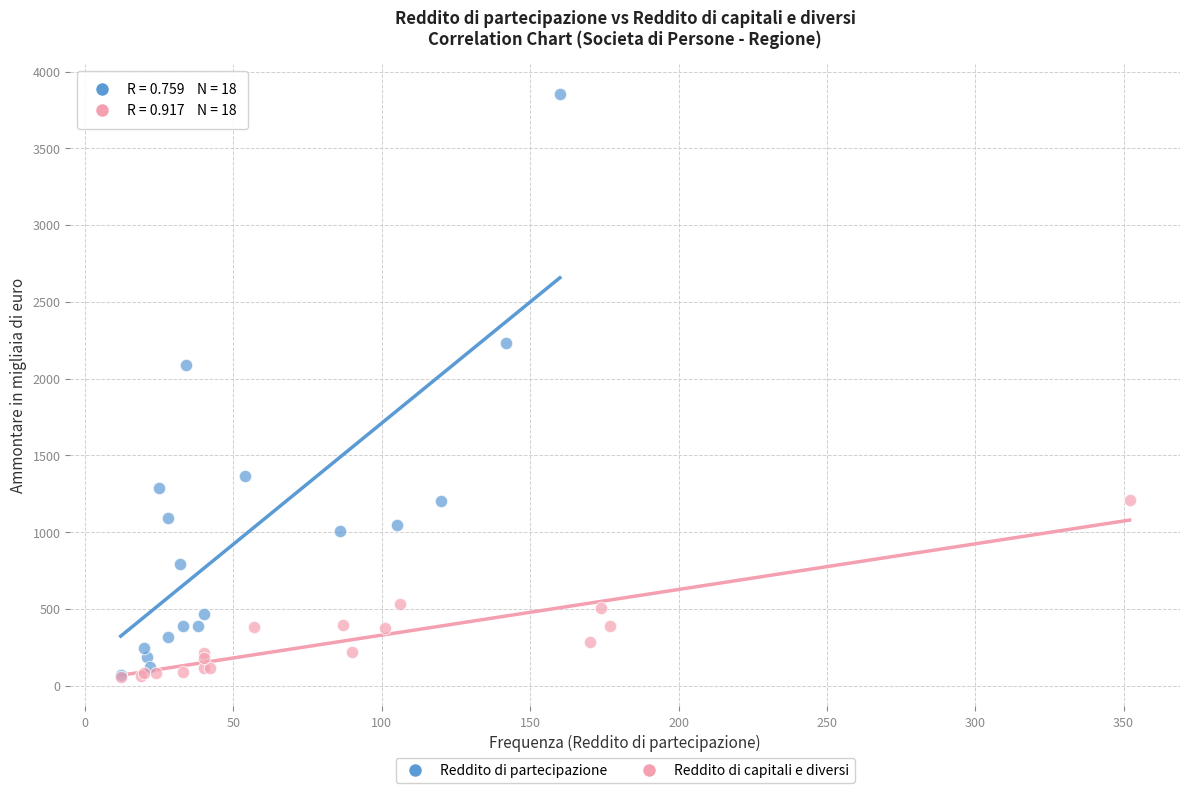

Which series contains the highest Y value?

Reddito di partecipazione